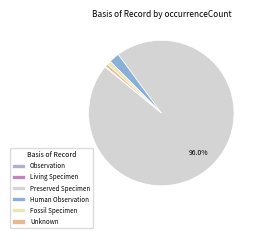

Which category has the biggest portion of the pie?

Preserved Specimen